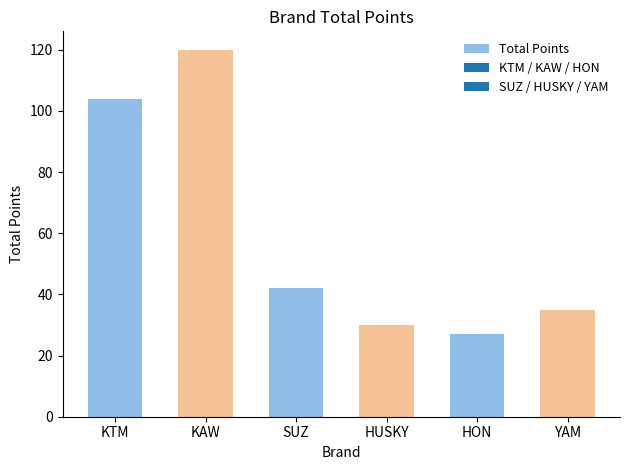

List the labels in order of value, largest first.

KAW, KTM, SUZ, YAM, HUSKY, HON